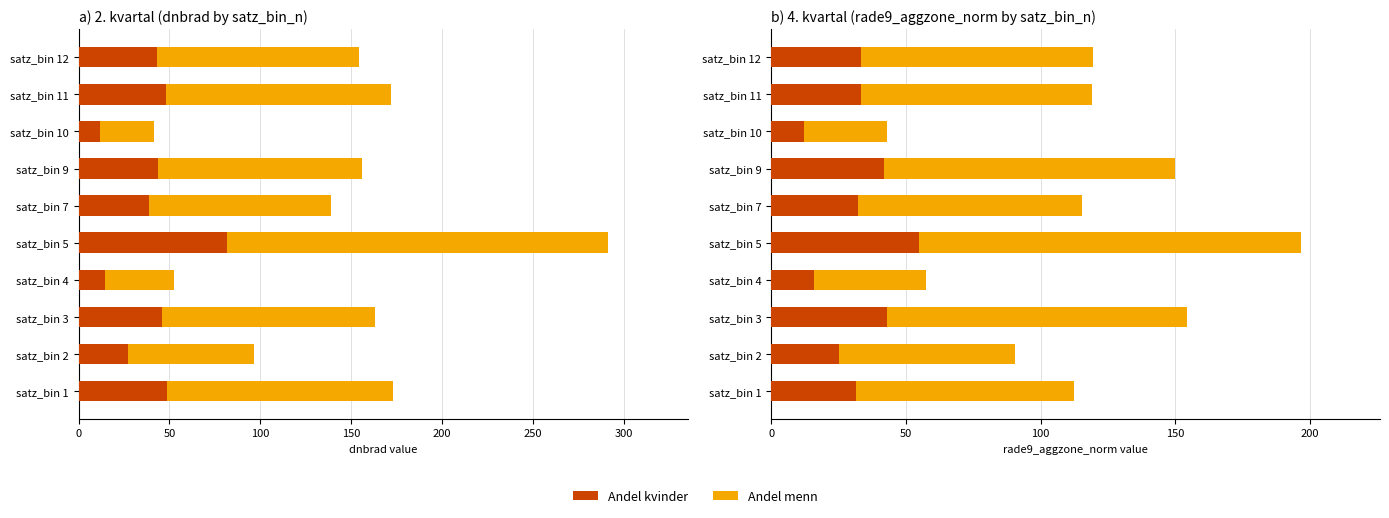

What position from the left is 150?

4